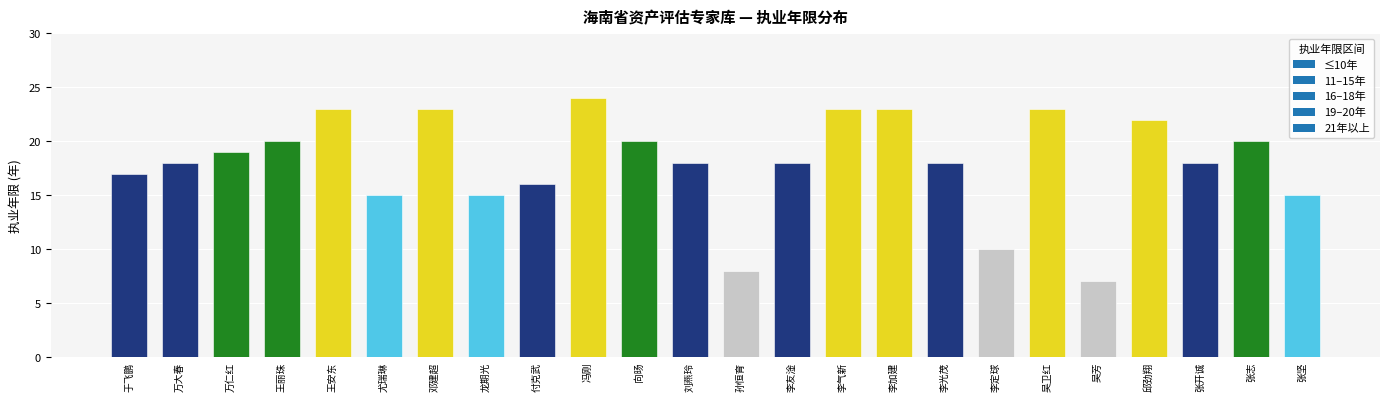

What is the difference between the maximum and minimum values?

17